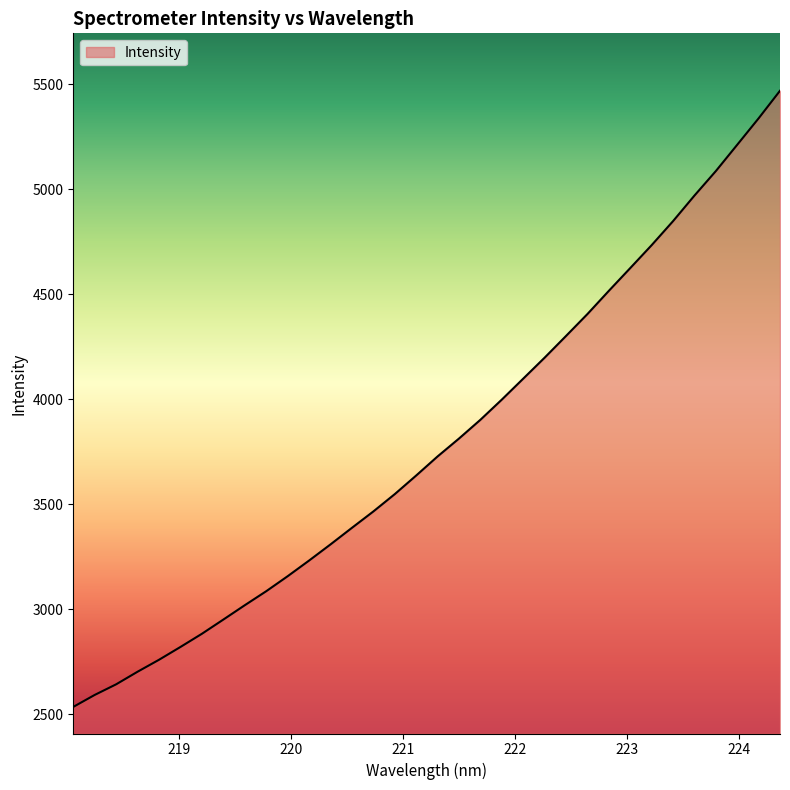

What is the greatest value displayed?

5470.0